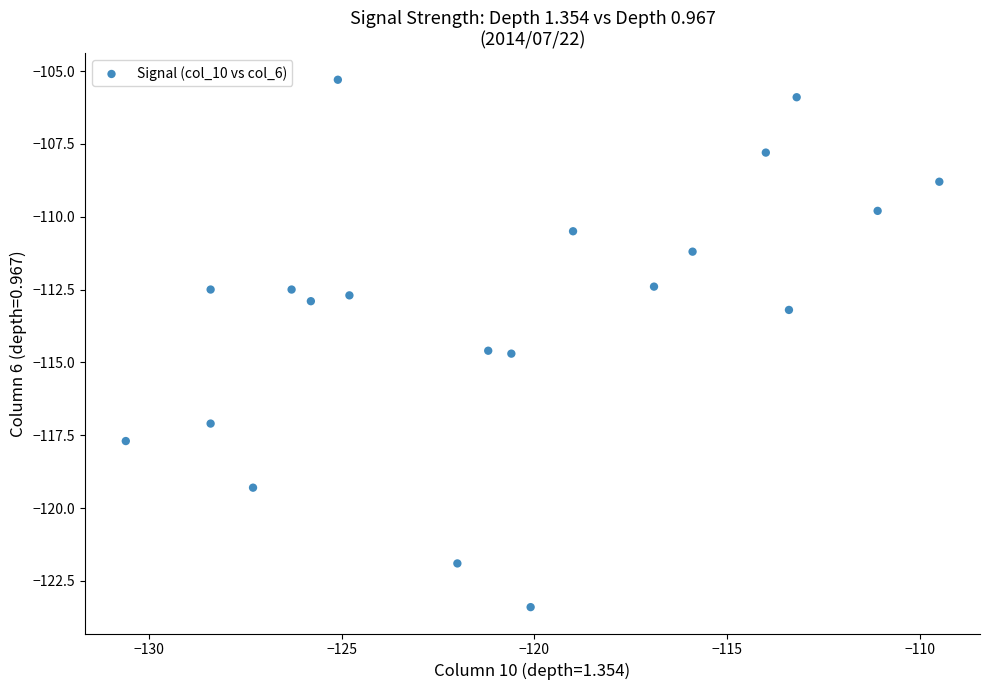

What is the range of X values (max minus min)?

21.1